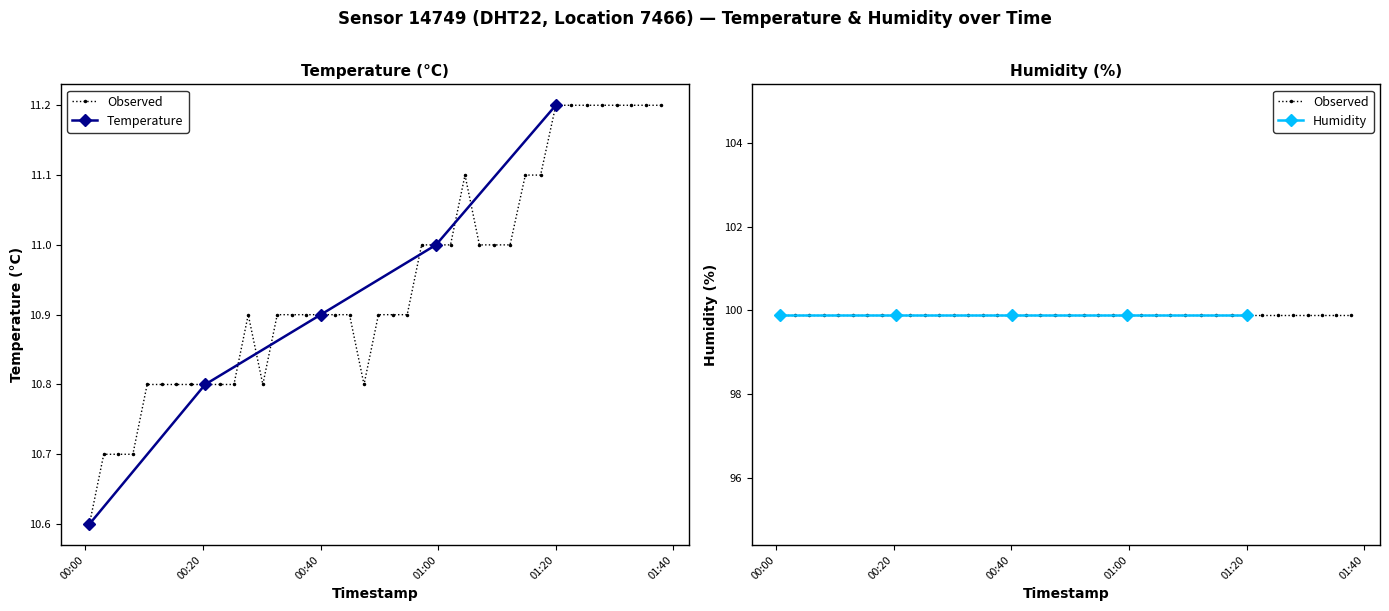

Between 2023-05-16T00:27:42 and 2023-05-16T00:17:54, which is larger?

2023-05-16T00:27:42